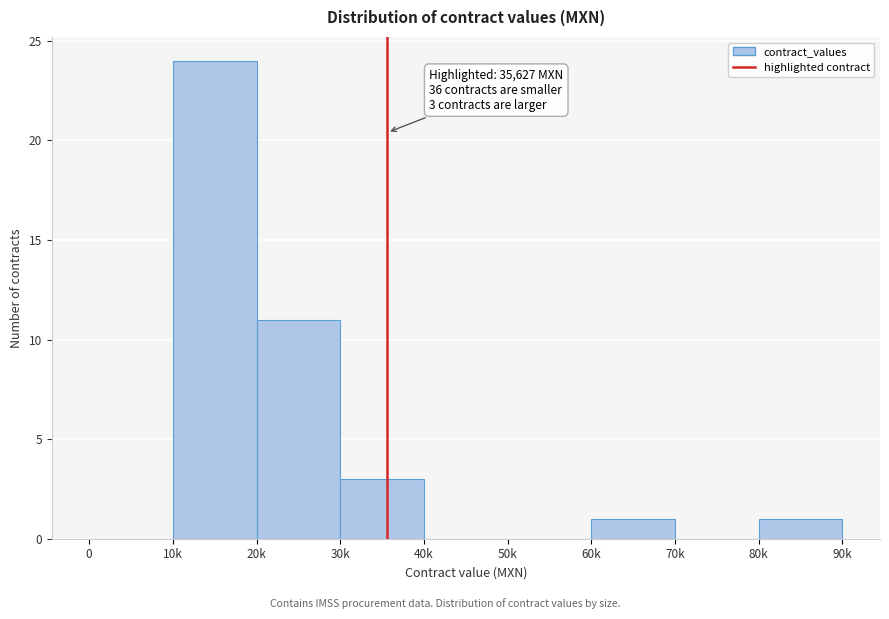

Between 70k and 30k, which is larger?

30k